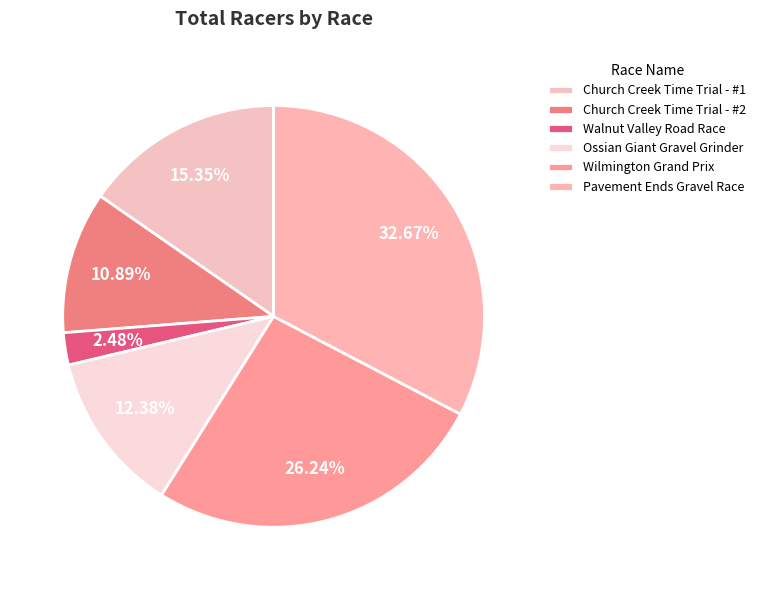

Is there any slice that represents more than half of the pie?

No